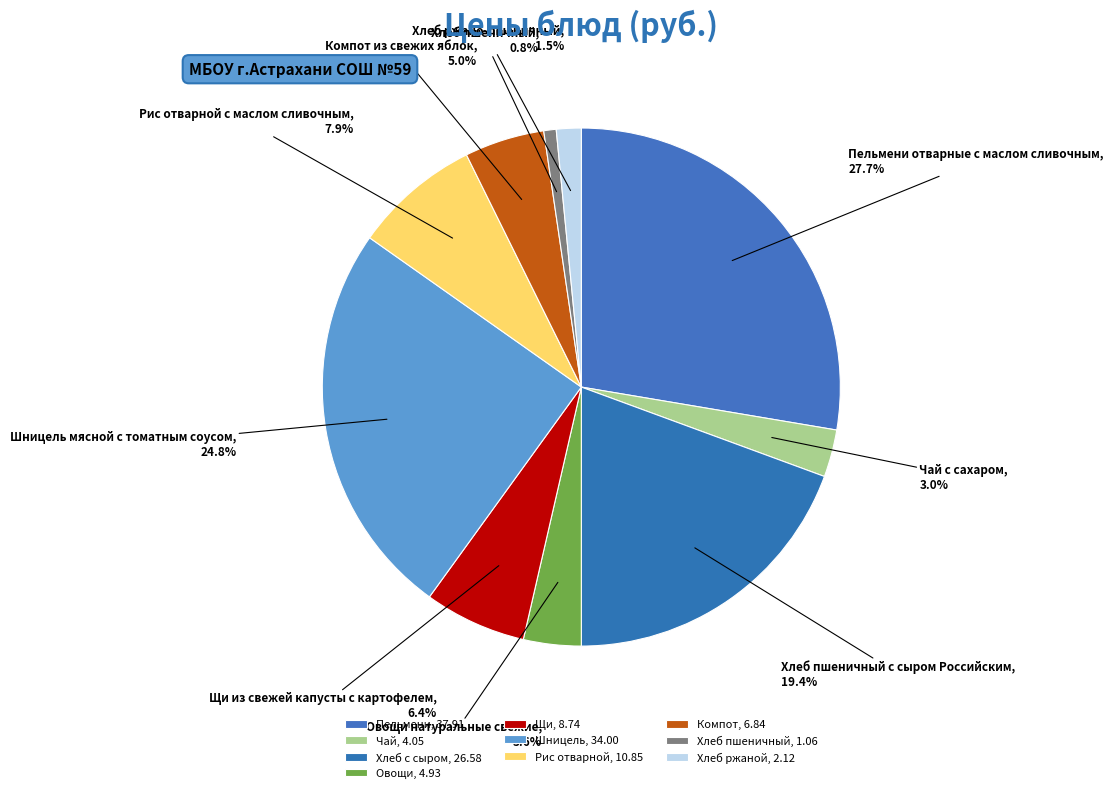

Rank the categories by value from highest to lowest.

Пельмени, 37.91, Шницель, 34.00, Хлеб с сыром, 26.58, Рис отварной, 10.85, Щи, 8.74, Компот, 6.84, Овощи, 4.93, Чай, 4.05, Хлеб ржаной, 2.12, Хлеб пшеничный, 1.06